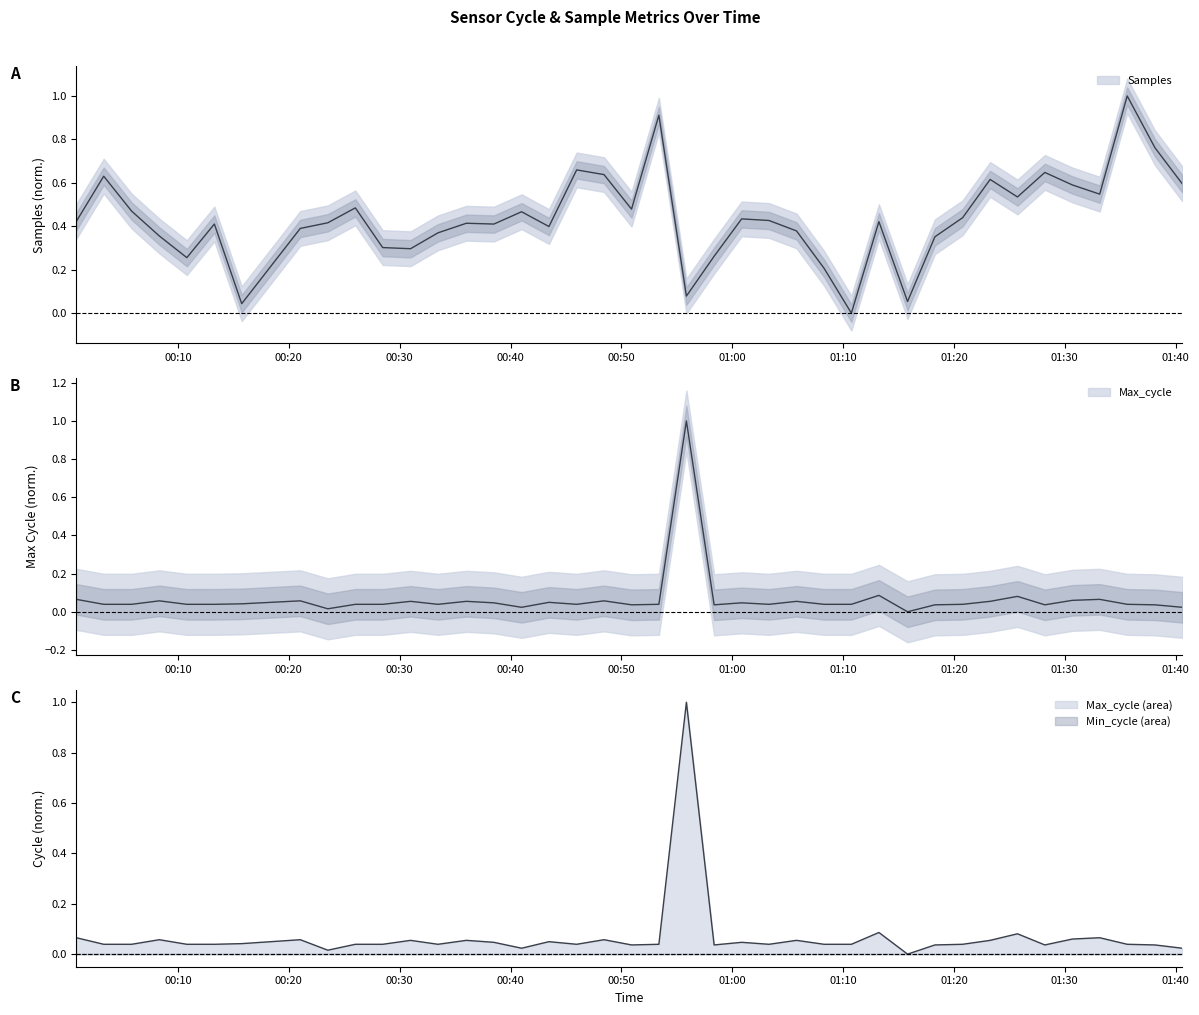

What is the label of the 31st point from the right?

2021/07/29 00:26:00